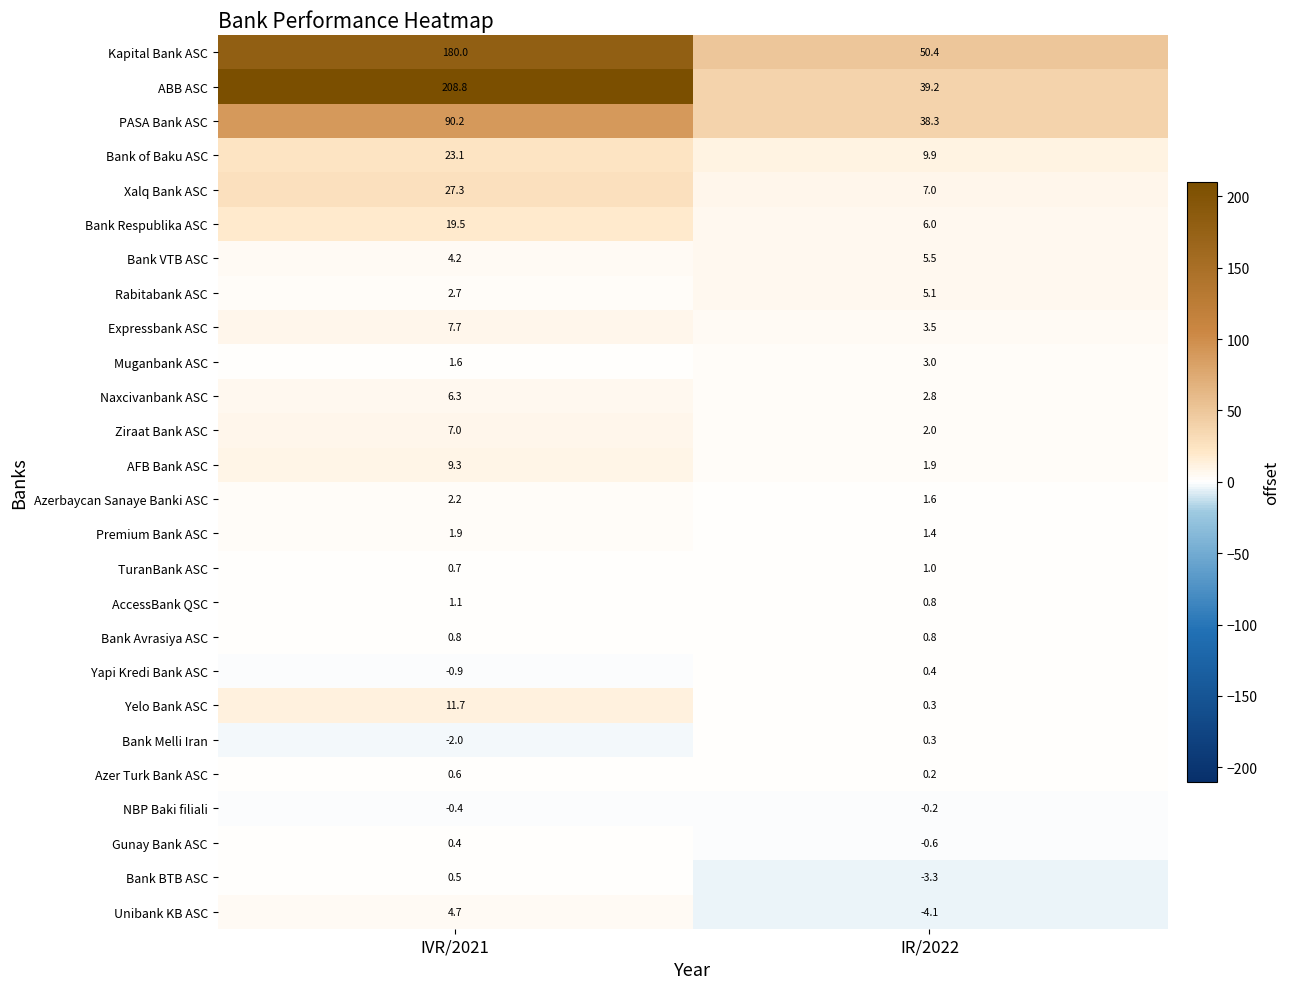

Which series has the widest spread of values?

ABB ASC